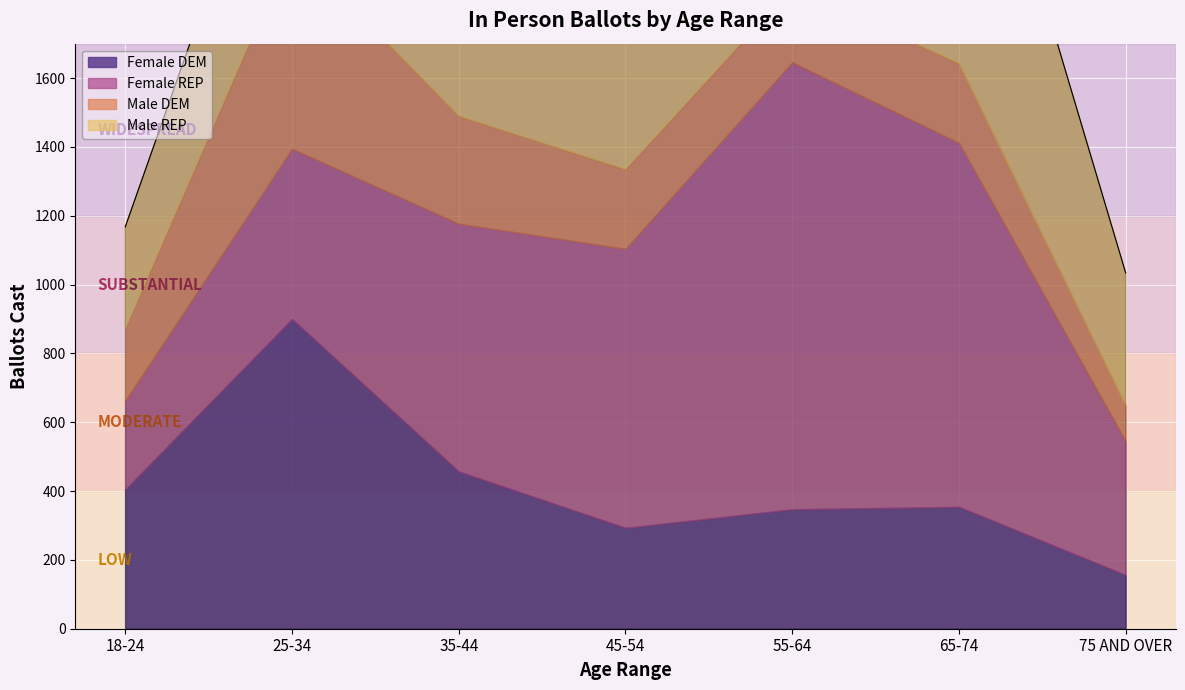

Which series changed the most between 55-64 and 65-74?

Female REP